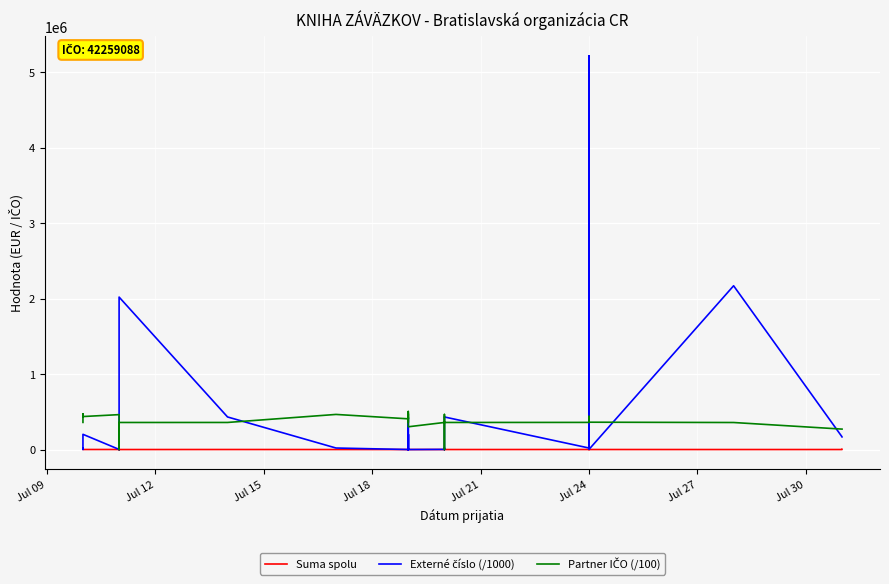

Which series has the widest spread of values?

Externé číslo (/1000)